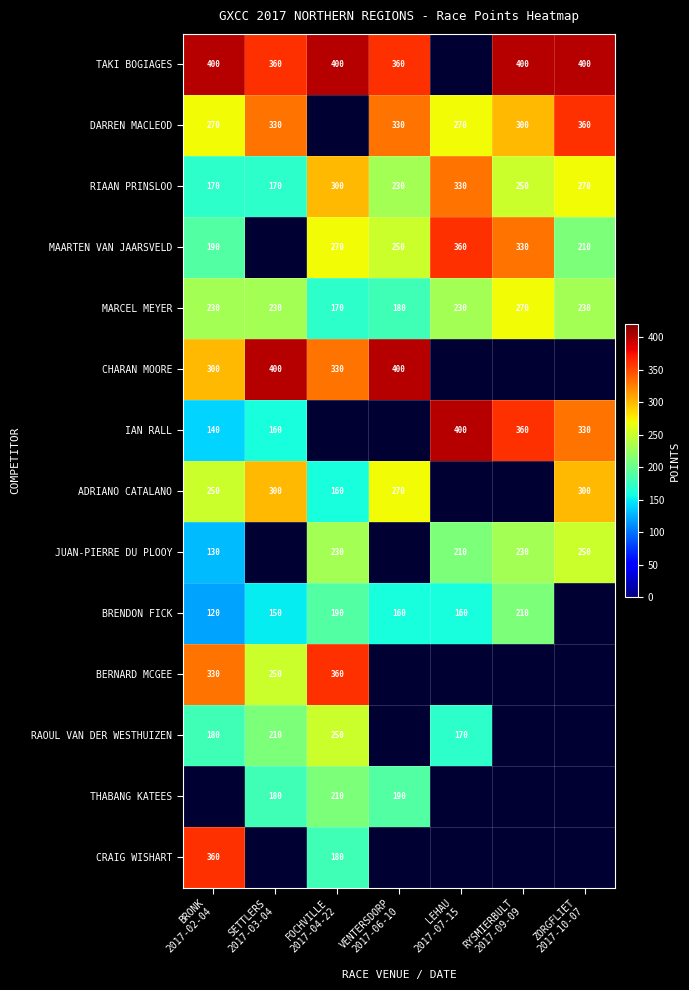

At VENTERSDORP 2017-06-10, list the series in order from largest to smallest.

CHARAN MOORE, TAKI BOGIAGES, DARREN MACLEOD, MAARTEN VAN JAARSVELD, RIAAN PRINSLOO, IAN RALL, ADRIANO CATALANO, JUAN-PIERRE DU PLOOY, BRENDON FICK, BERNARD MCGEE, RAOUL VAN DER WESTHUIZEN, THABANG KATEES, CRAIG WISHART, MARCEL MEYER